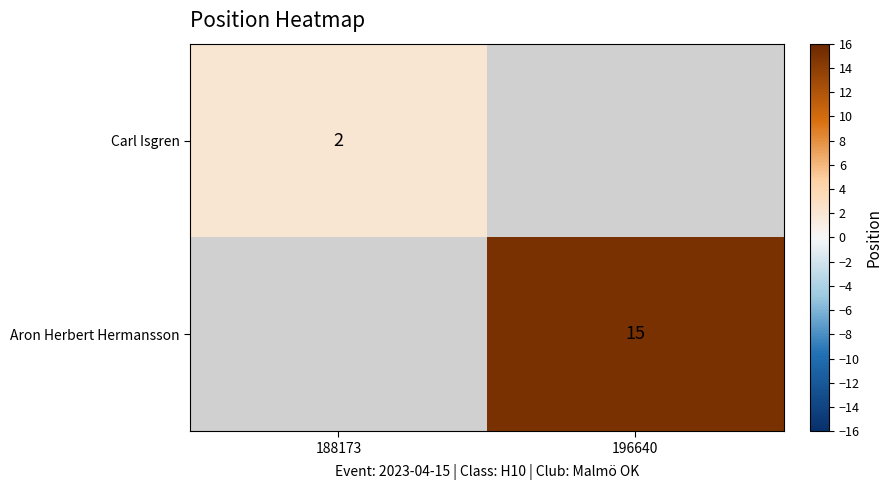

The Aron Herbert Hermansson series shows 5 at 196640. True or false?

False